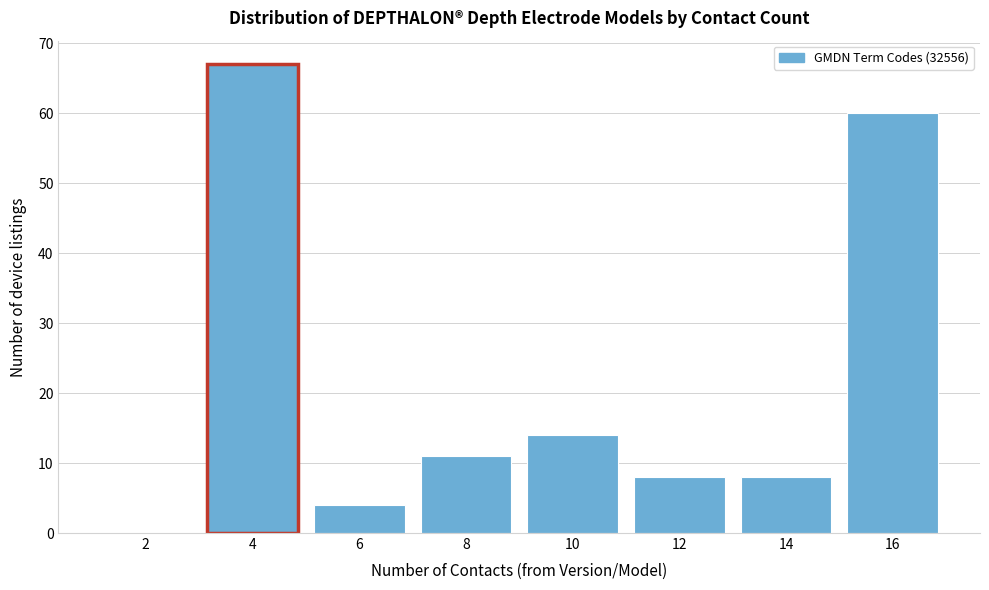

Reading left to right, what are all the values shown in this chart?

2=0	4=67	6=4	8=11	10=14	12=8	14=8	16=60